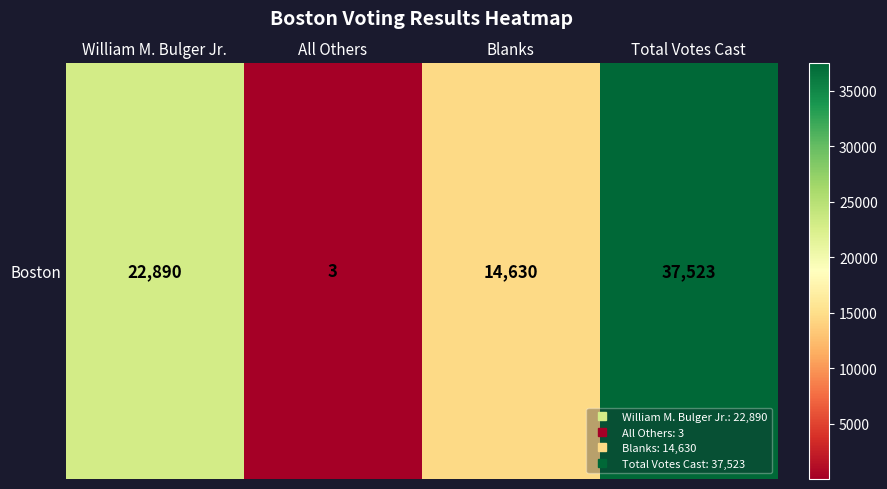

Reading left to right, extract all data points from this chart.

William M. Bulger Jr.=22890	All Others=3	Blanks=14630	Total Votes Cast=37523